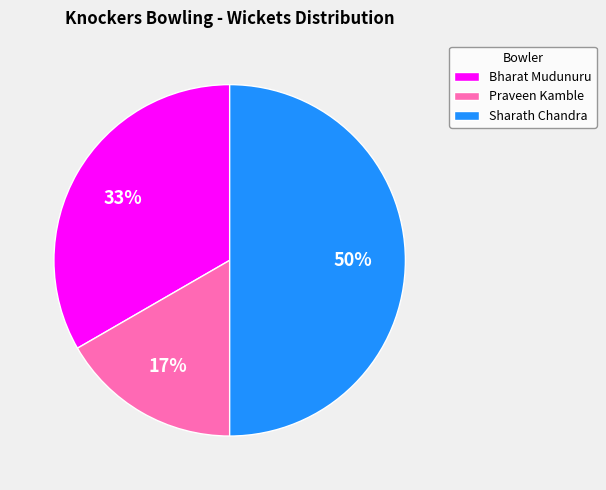

Count the number of slices in the pie.

3